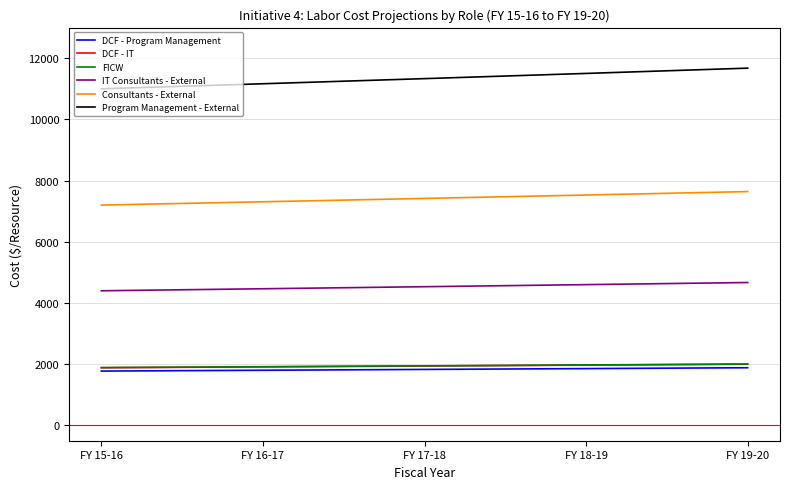

What is the lowest value of the FICW series?

1890.0